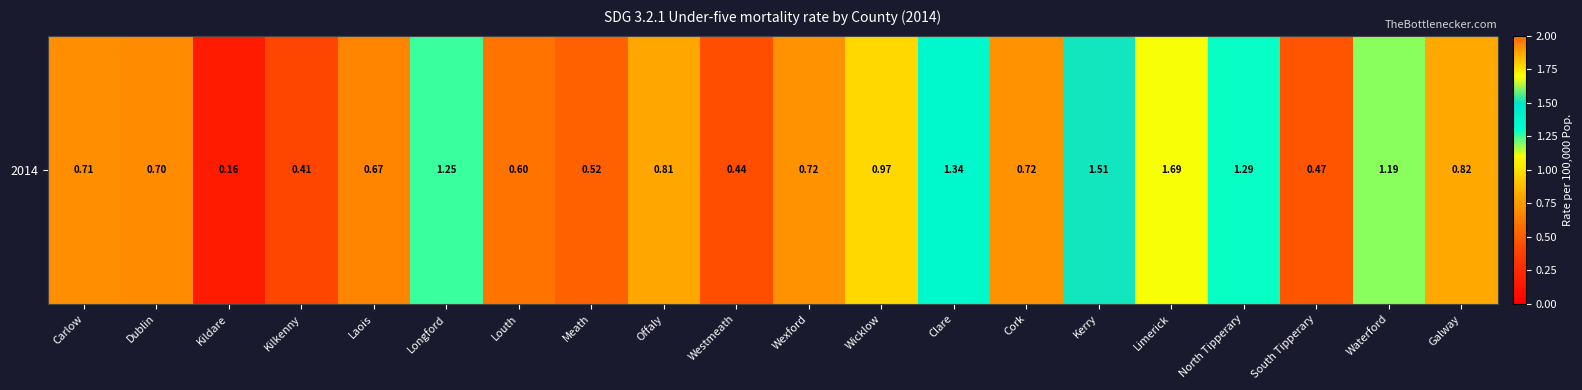

What is the average value?

0.8